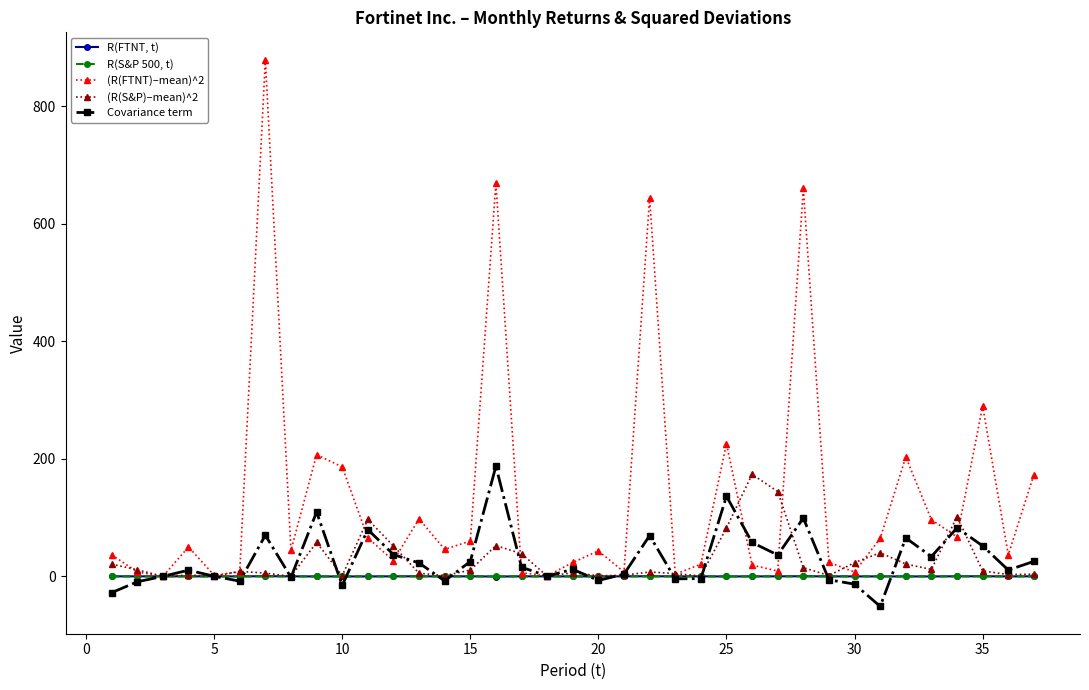

How many values in the R(FTNT, t) series are below 0?

14